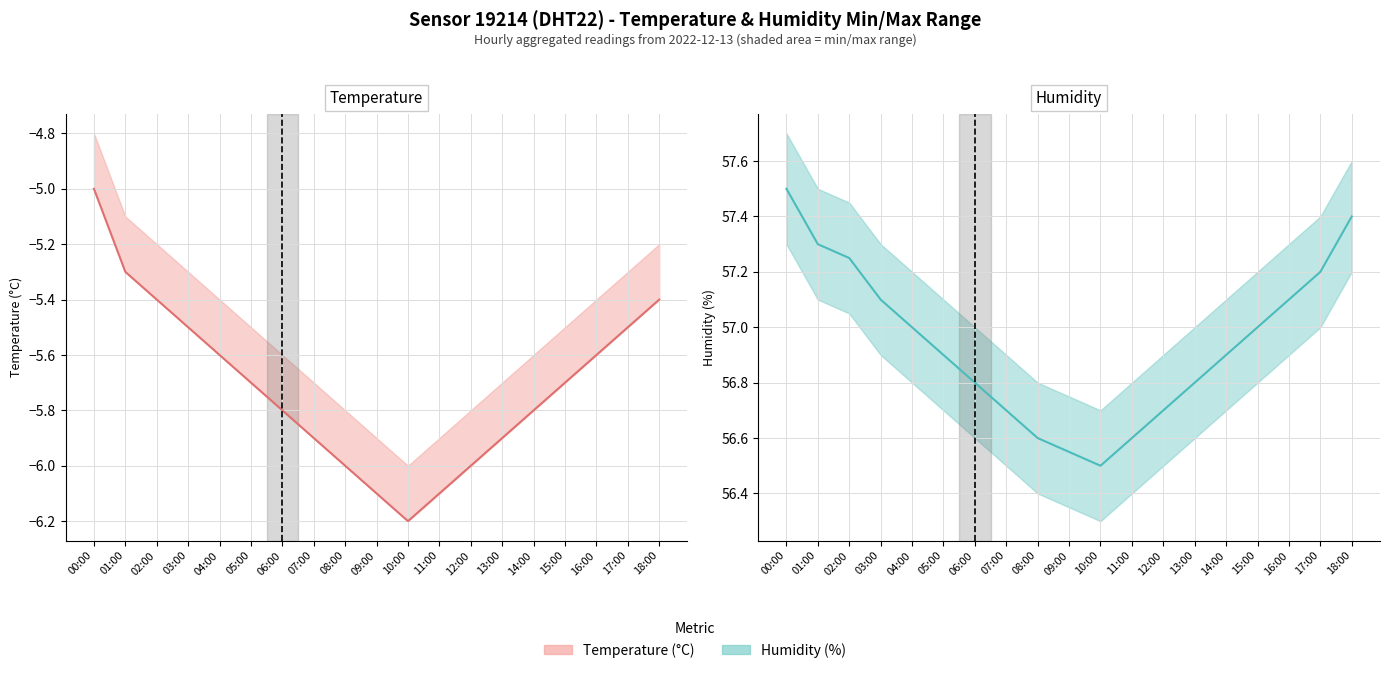

What is the sum of the Humidity (%) values at 08:00 and 14:00?

113.5